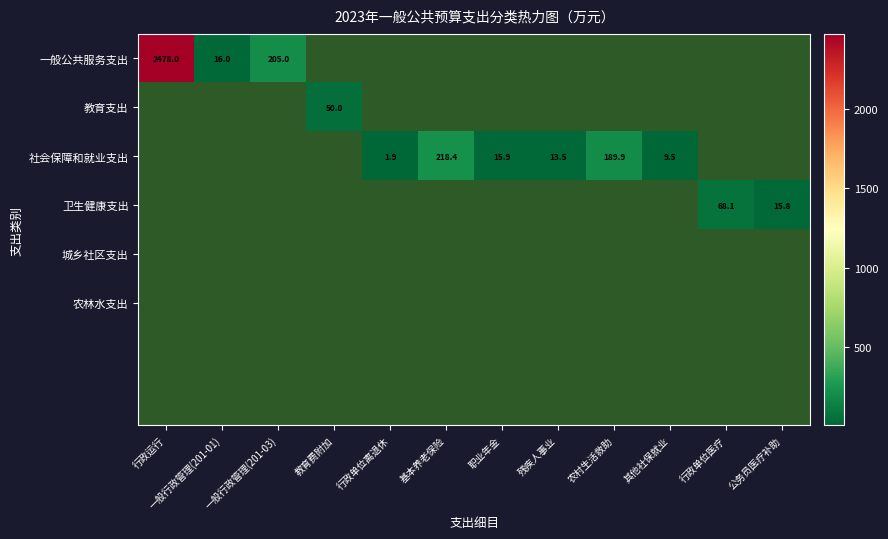

Is the value of 农林水支出 at 其他社保就业 greater than the value of 城乡社区支出 at 职业年金?

No